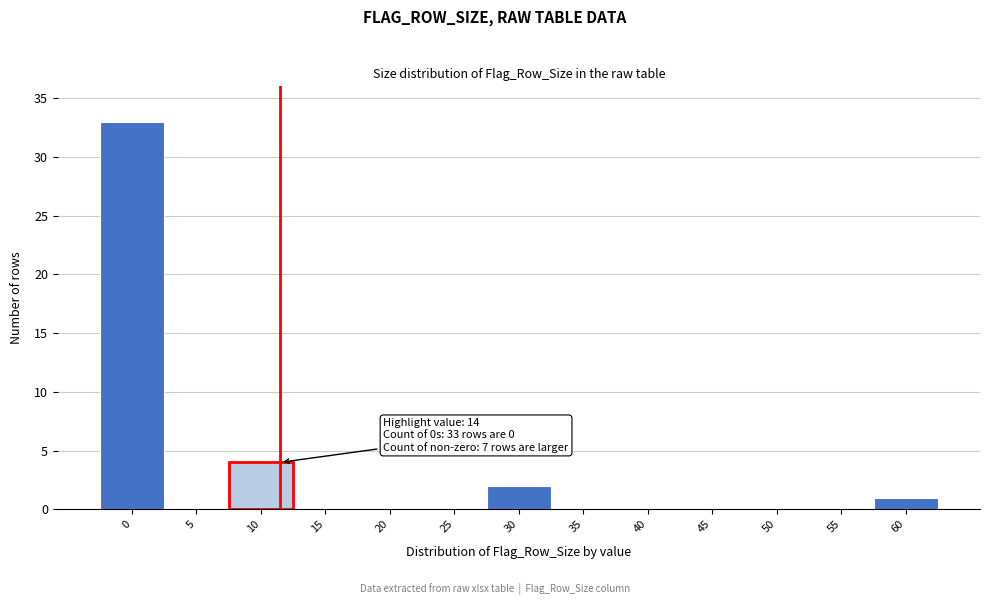

Reading left to right, list all the values displayed in this chart.

0=33	5=0	10=4	15=0	20=0	25=0	30=2	35=0	40=0	45=0	50=0	55=0	60=1